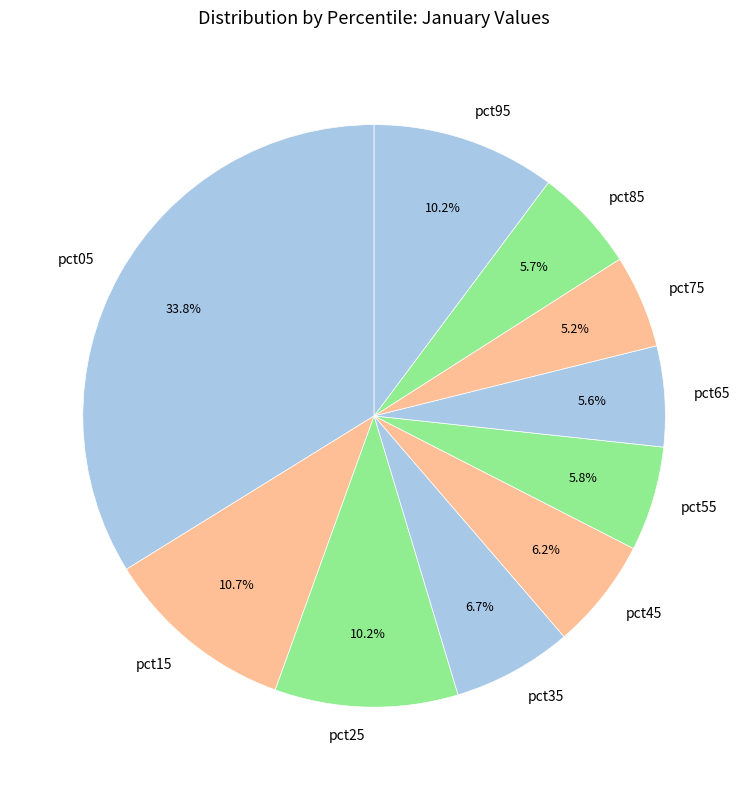

Is there any slice that represents more than half of the pie?

No